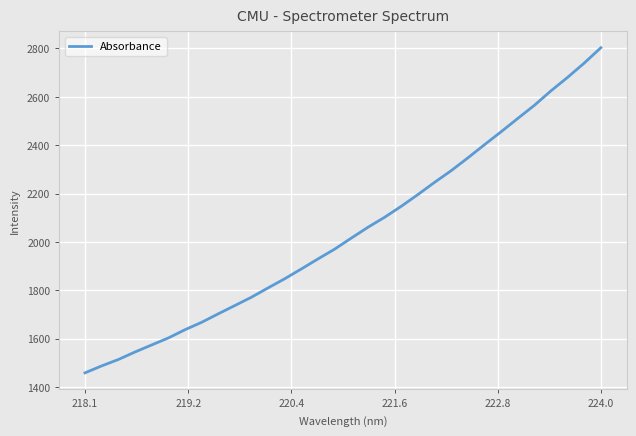

What is the greatest value displayed?

2803.2